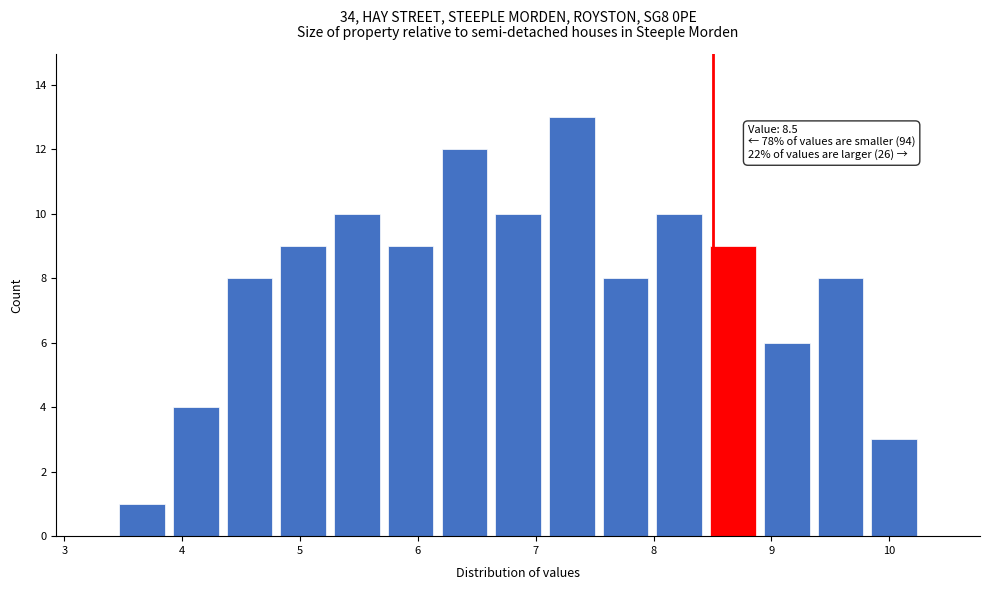

Over which range of the x-axis is the bar tallest?

7.1 to 7.5